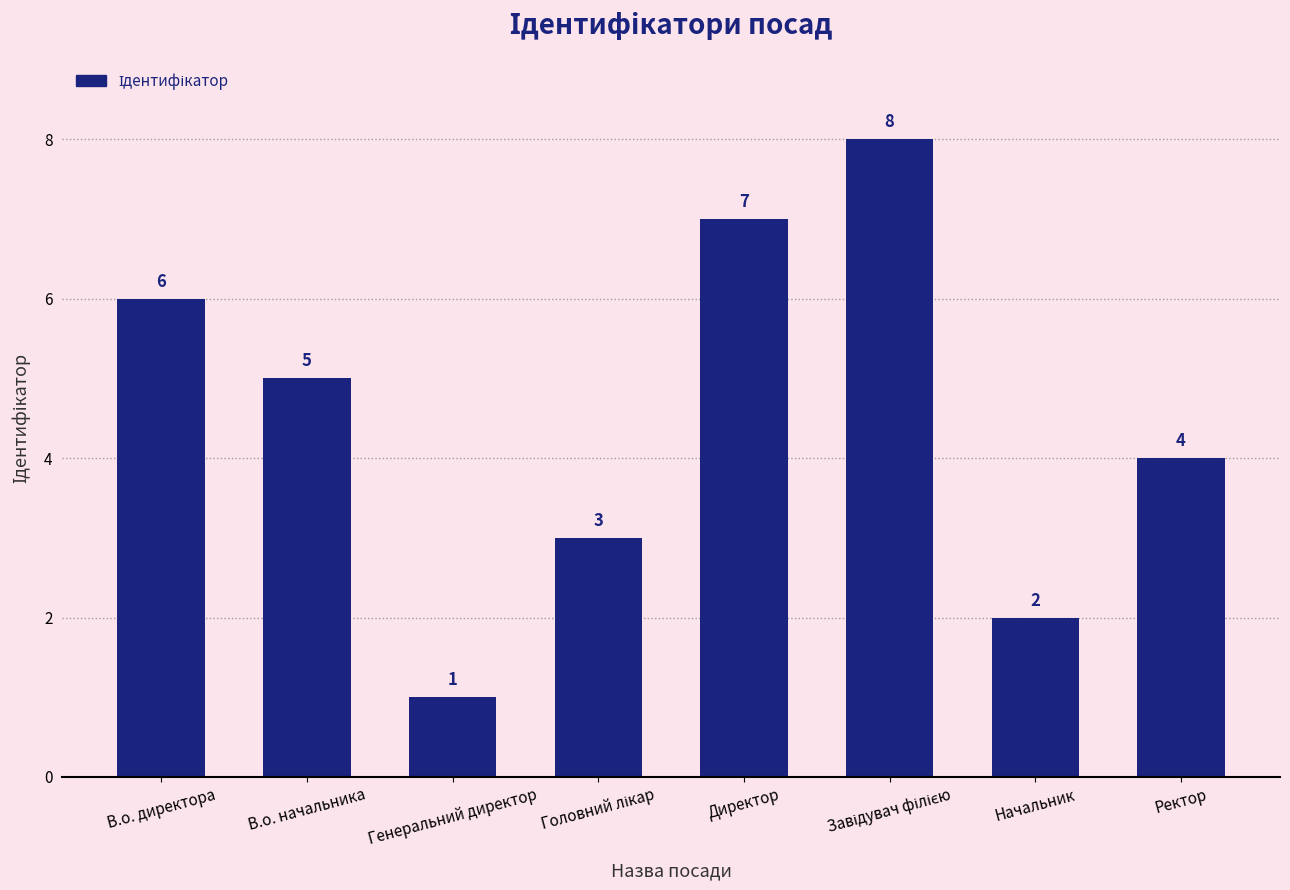

How many bars are there in total?

8